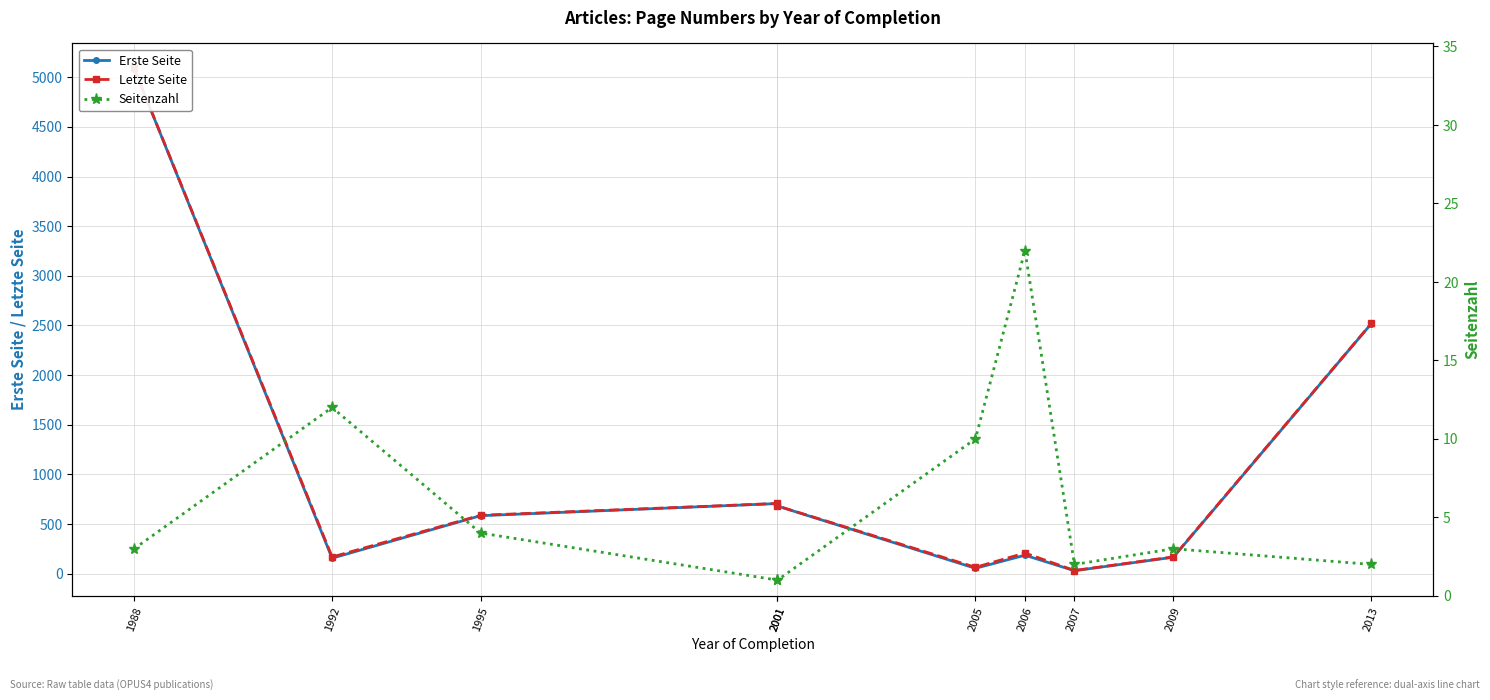

Is it true that Erste Seite equals 157 at 1992?

True